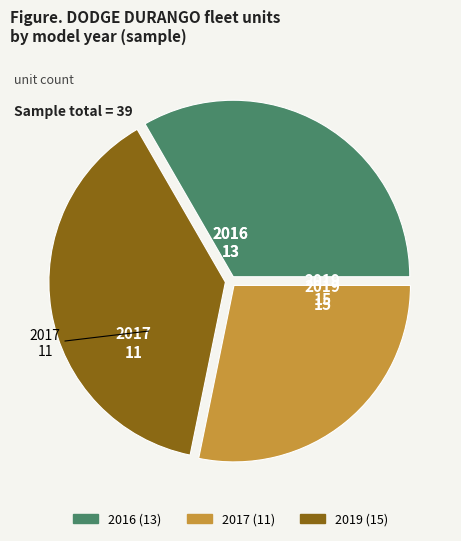

The 2019 slice represents 53% of the pie. True or false?

False